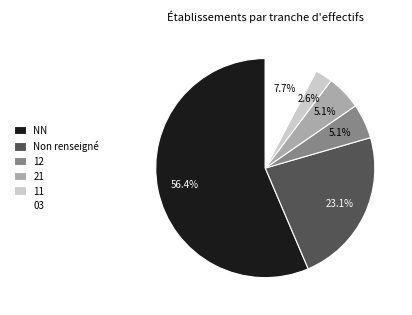

How many slices are in this pie chart?

6